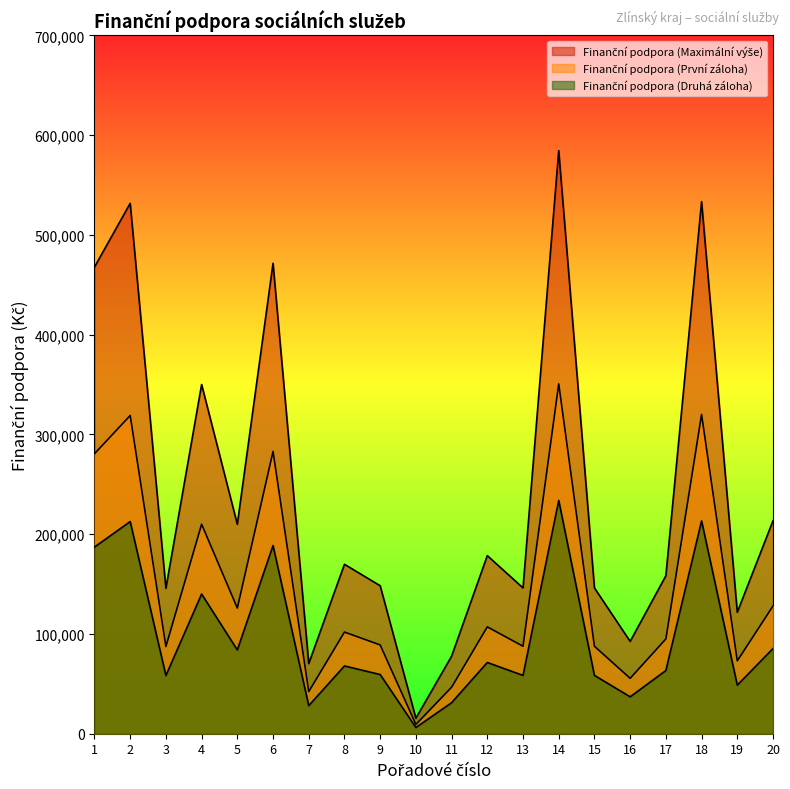

What is the sum of the Finanční podpora (Druhá záloha) values at 15 and 2?

271080